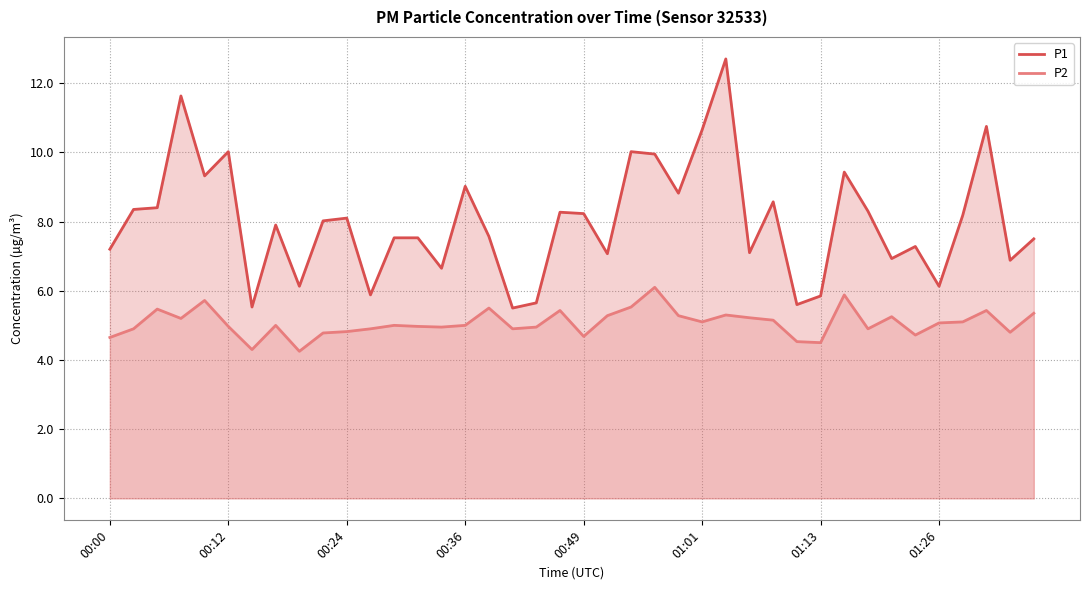

How many values in the P1 series exceed 8?

20